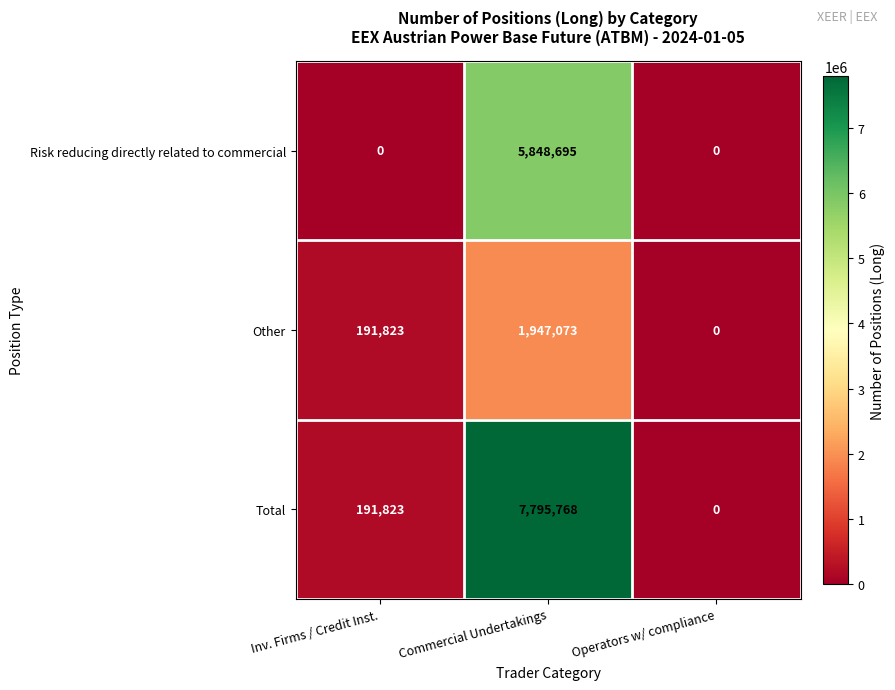

Which series has the widest spread of values?

Total